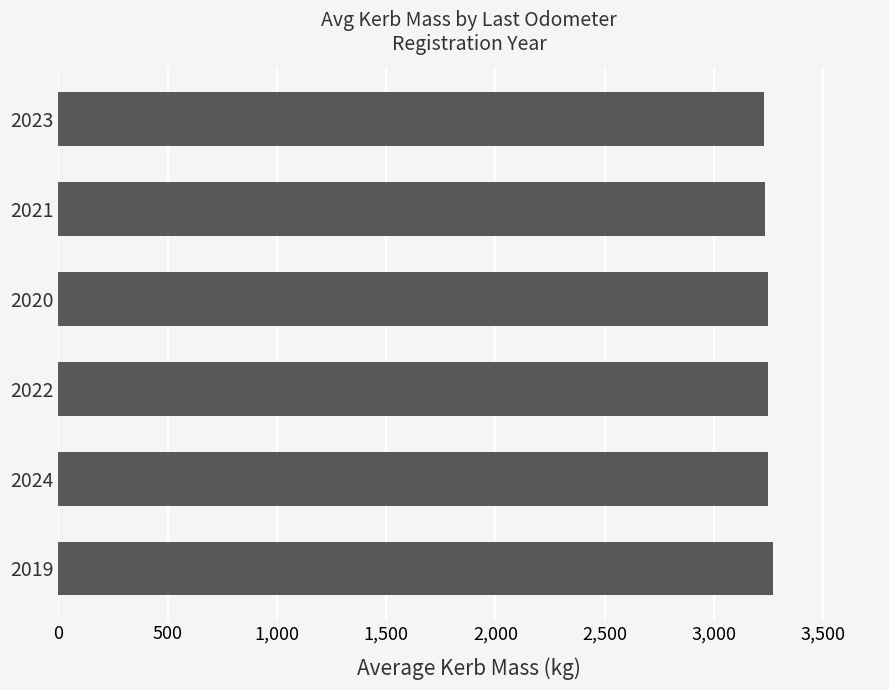

What is the minimum value shown in the chart?

3230.2